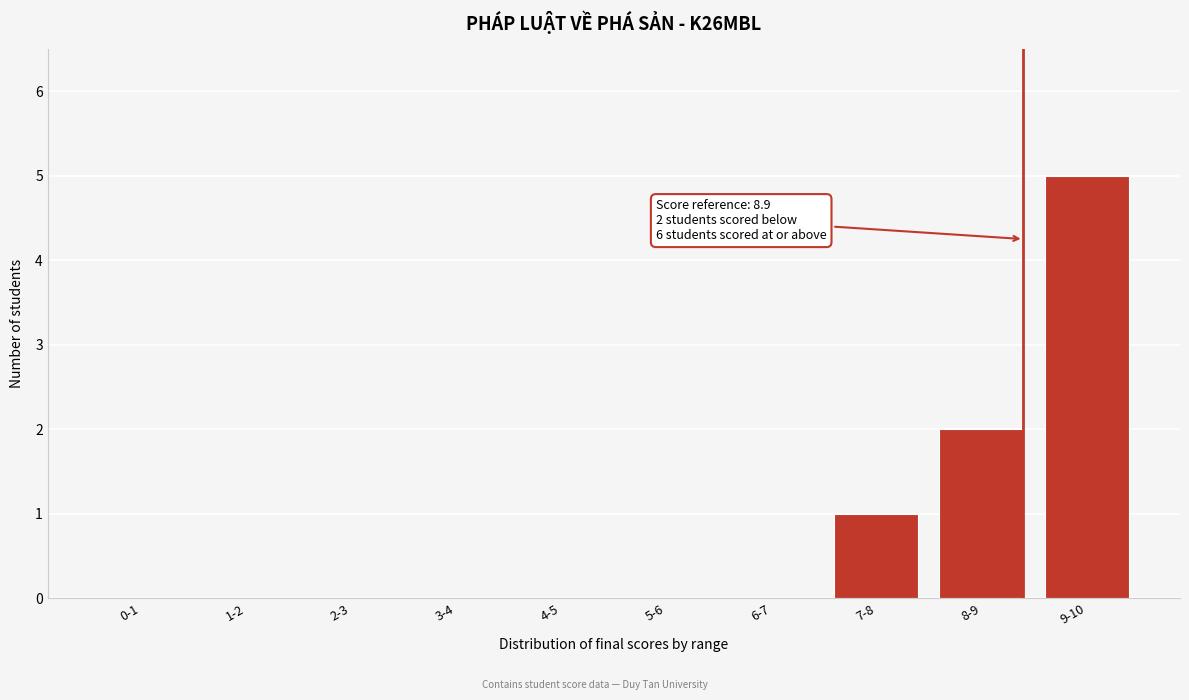

Reading right to left, extract all data points from this chart.

9-10=5	8-9=2	7-8=1	6-7=0	5-6=0	4-5=0	3-4=0	2-3=0	1-2=0	0-1=0